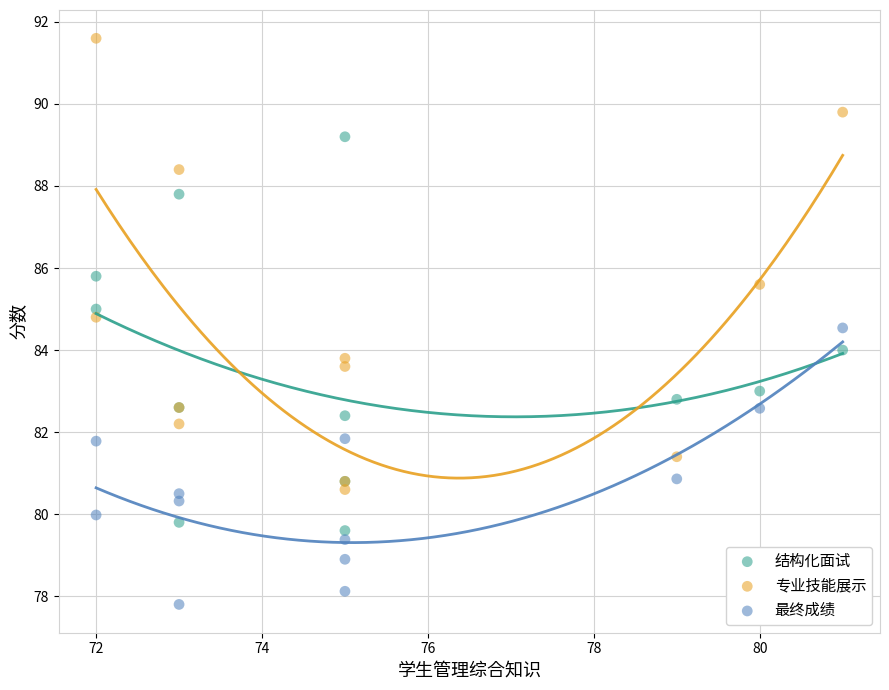

In the 专业技能展示 series, what Y value is closest to 86?

85.6